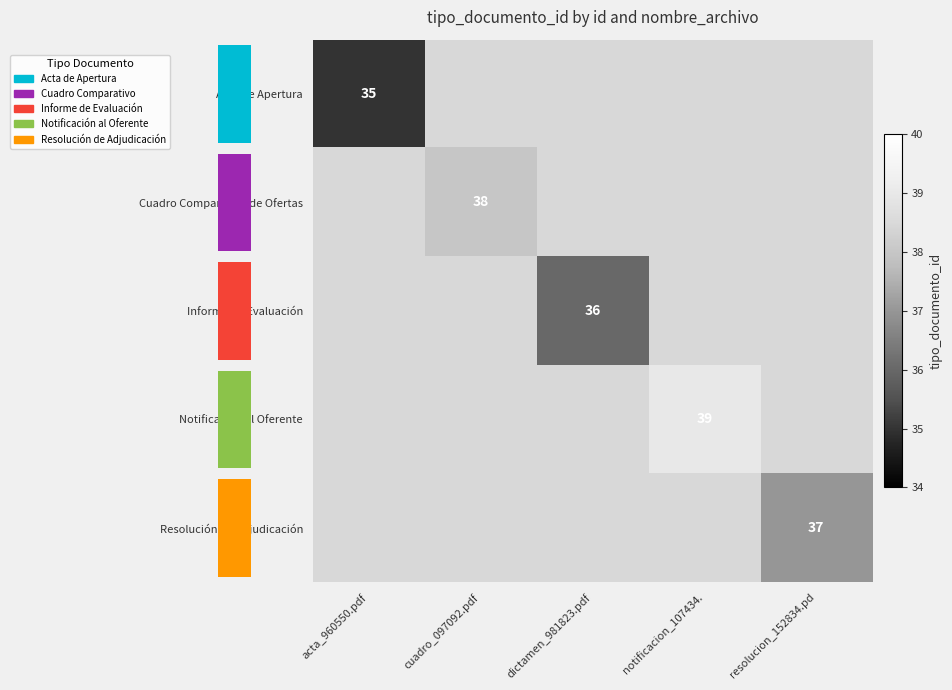

Is the value of Acta de Apertura at cuadro_097092.pdf greater than the value of Notificación al Oferente at cuadro_097092.pdf?

No